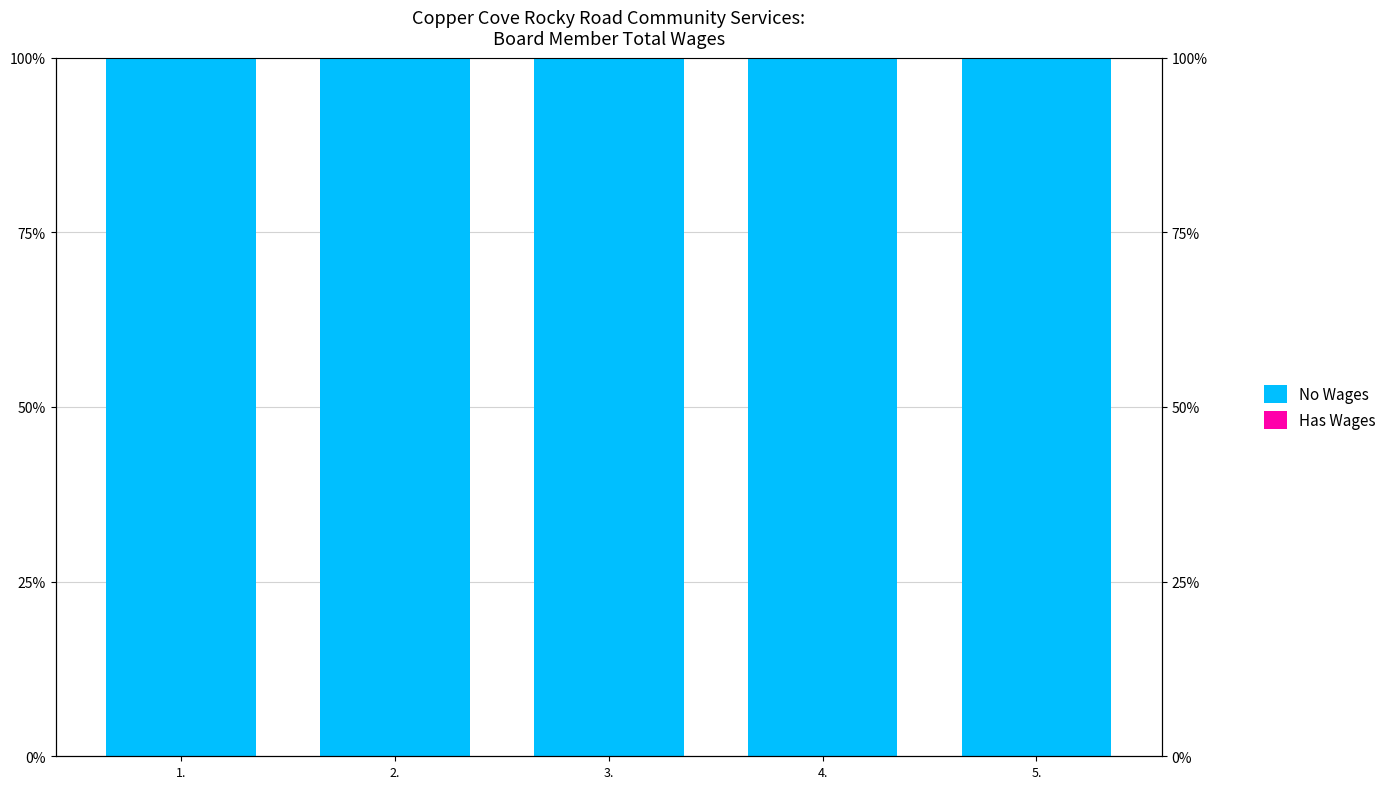

What are all the series names shown in the legend?

No Wages, Has Wages